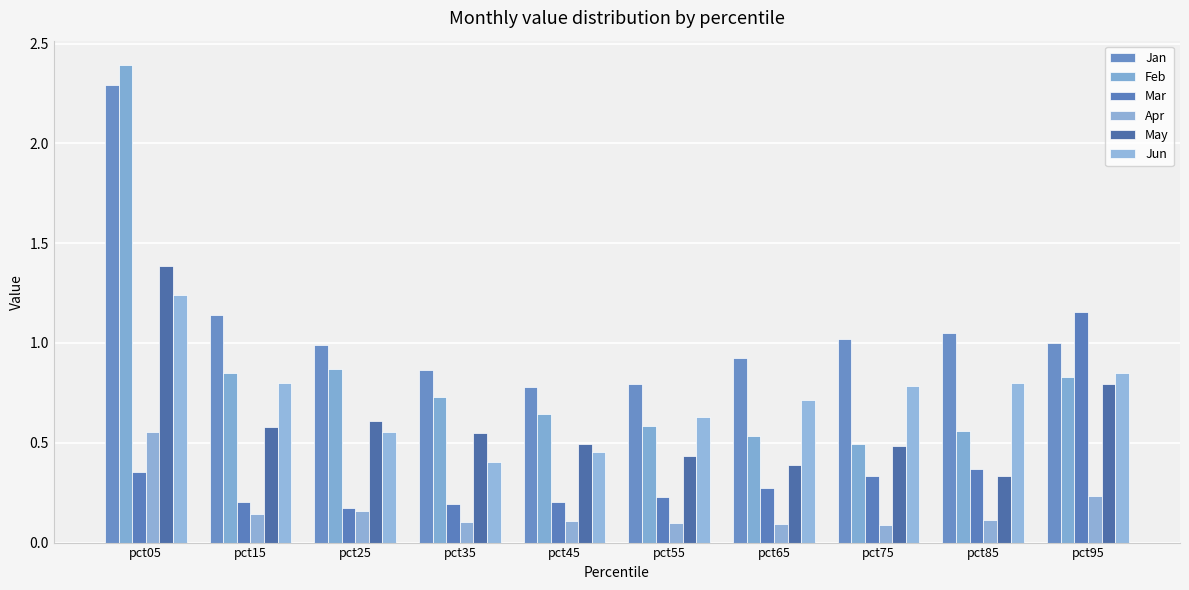

How many series are shown in this chart?

6